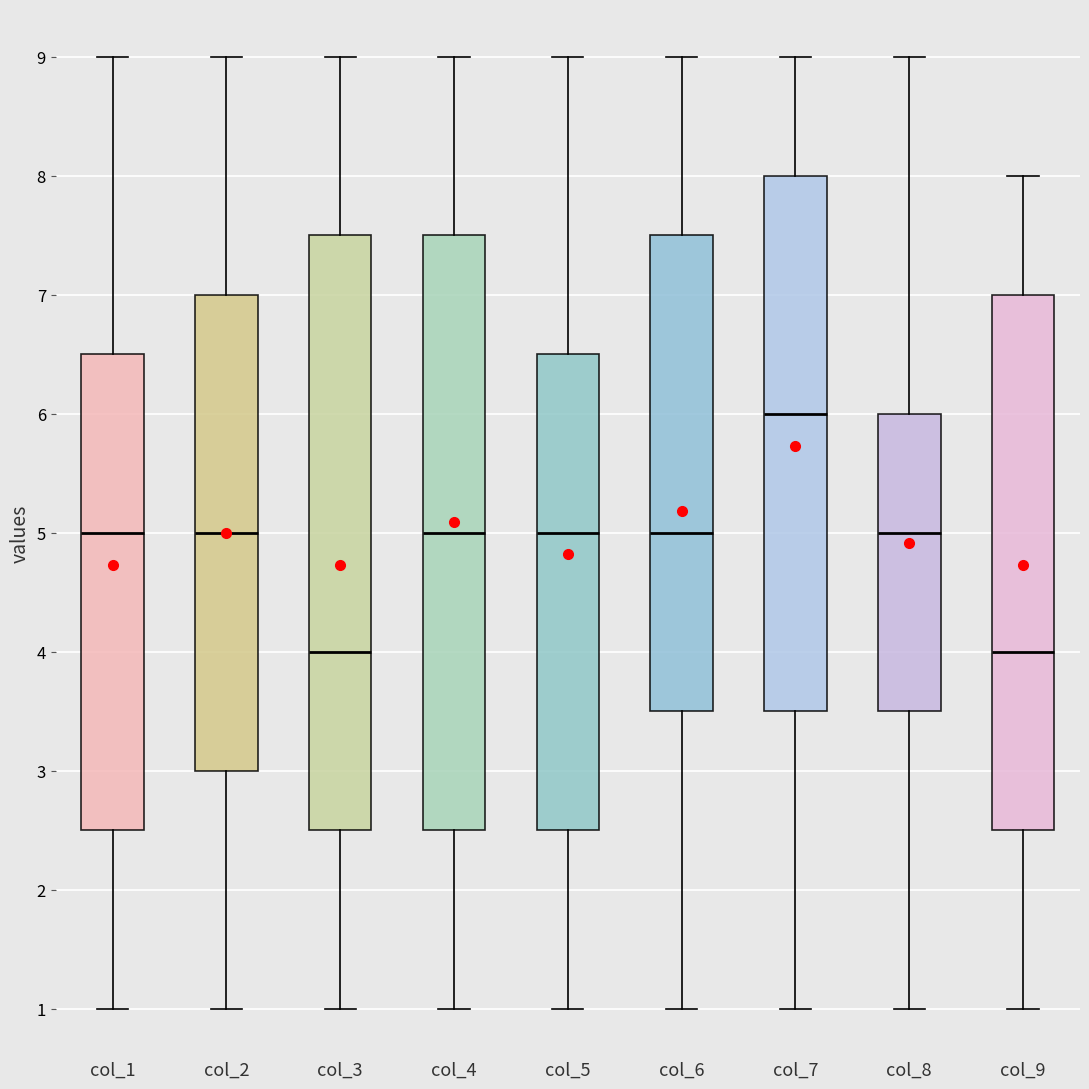

Where does the median line of the box for col_6 sit on the y-axis? The values are not printed on the chart, so give them approximately, as read against the axis.

5.0